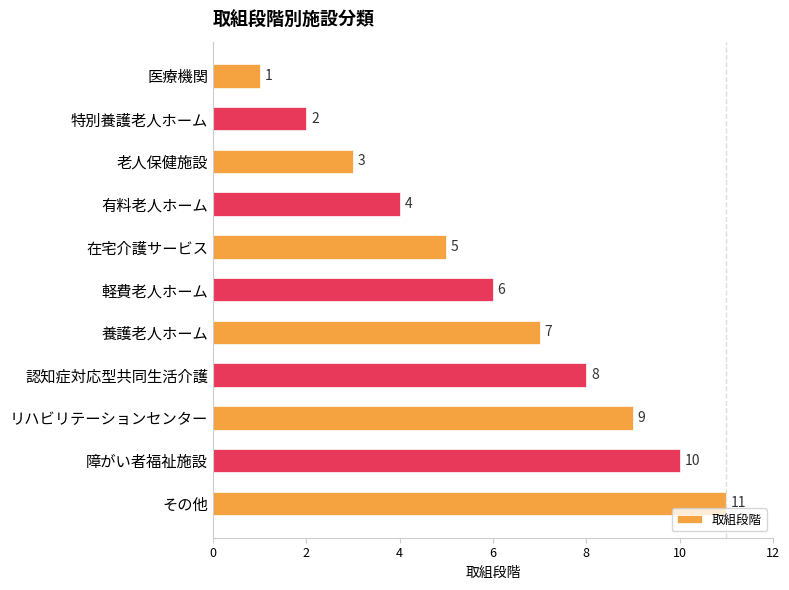

What is the difference between the second highest and second lowest values?

8